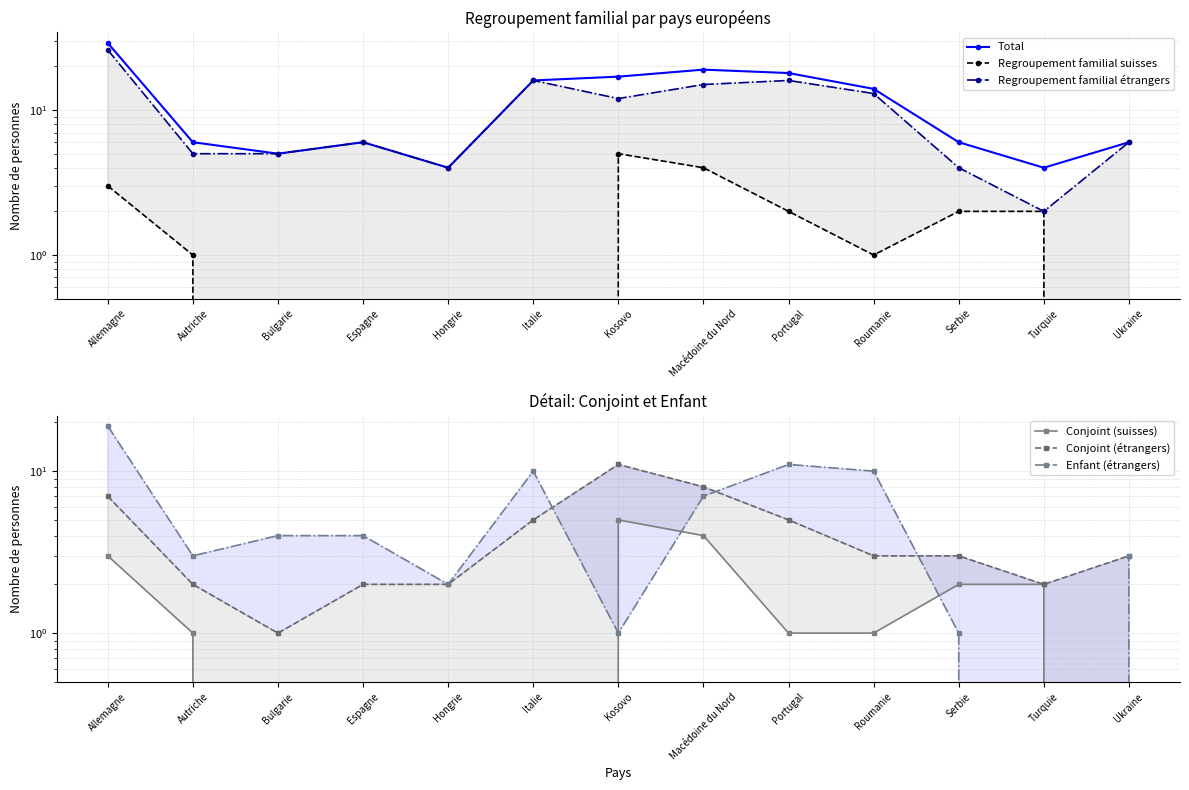

What is the sum of the Regroupement familial suisses values at Espagne and Macédoine du Nord?

4